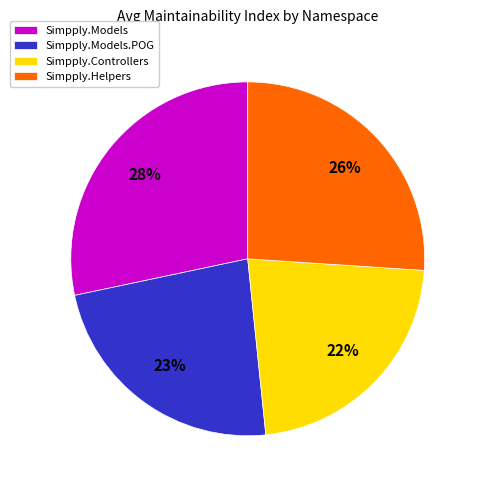

Rank the categories by value from highest to lowest.

Simpply.Models, Simpply.Helpers, Simpply.Models.POG, Simpply.Controllers